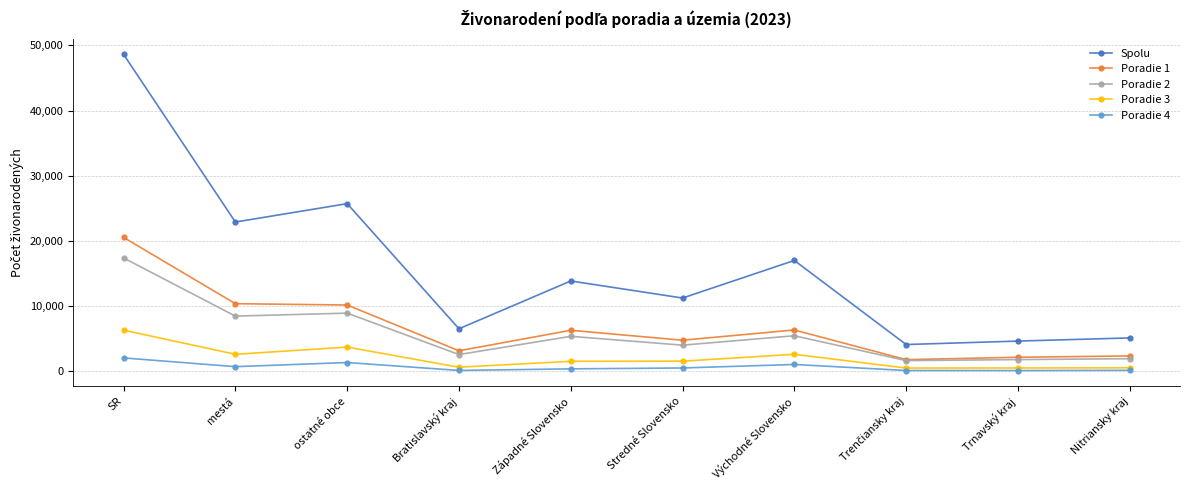

At how many categories does at least one series exceed 38690?

1